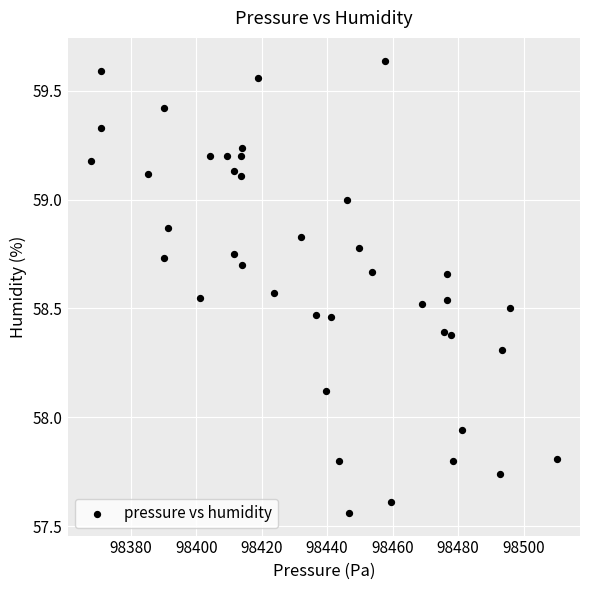

What is the range of Y values (max minus min)?

2.1